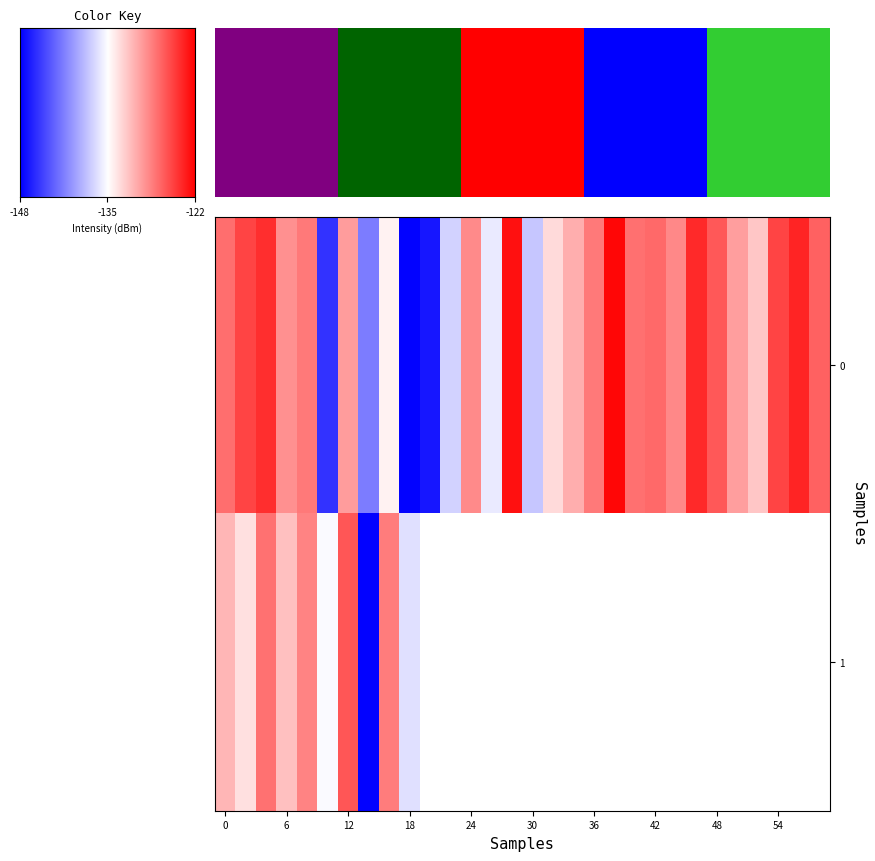

The value at 0 is -127.7. True or false?

True